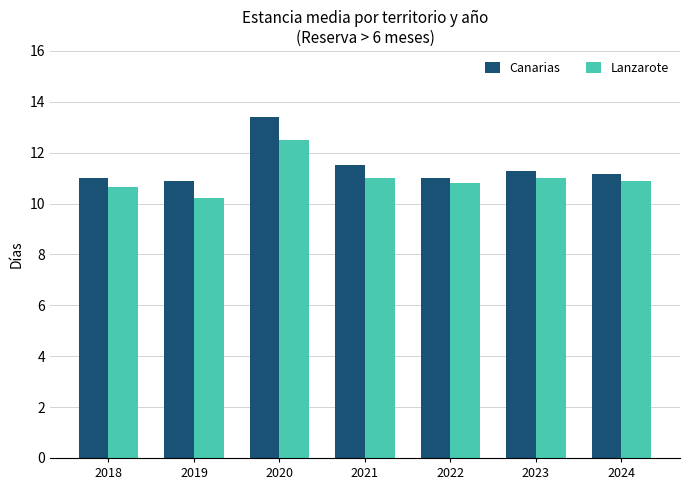

What is the lowest value of the Lanzarote series?

10.2